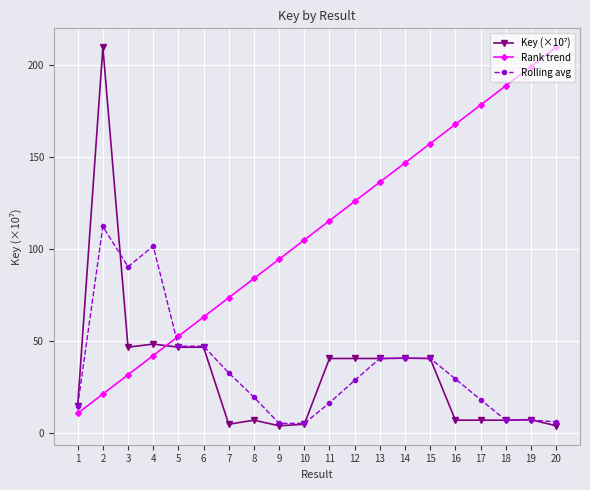

The value of Rolling avg at 13 is 40.4. True or false?

True